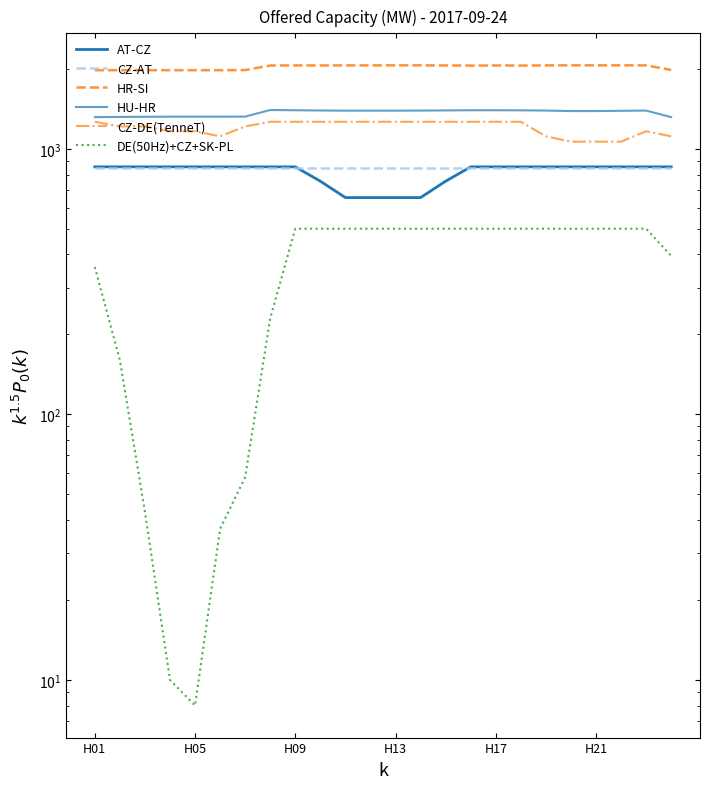

Is it true that HR-SI equals 1977 at H05?

True